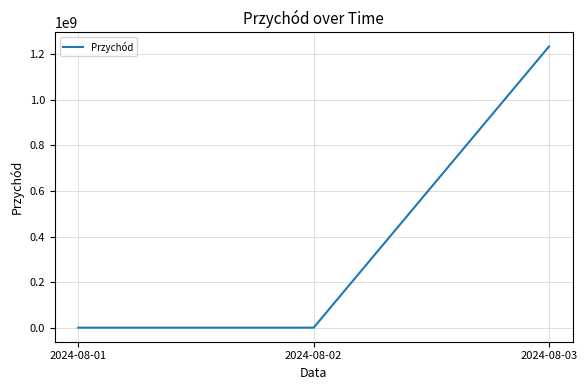

Reading right to left, extract all data points from this chart.

1234567890	0	0